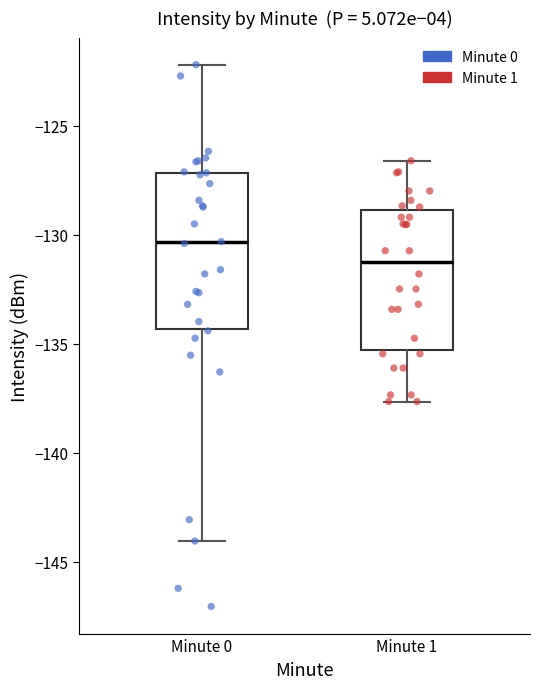

Comparing the boxes themselves (not the whiskers), which one is the tallest?

Minute 0